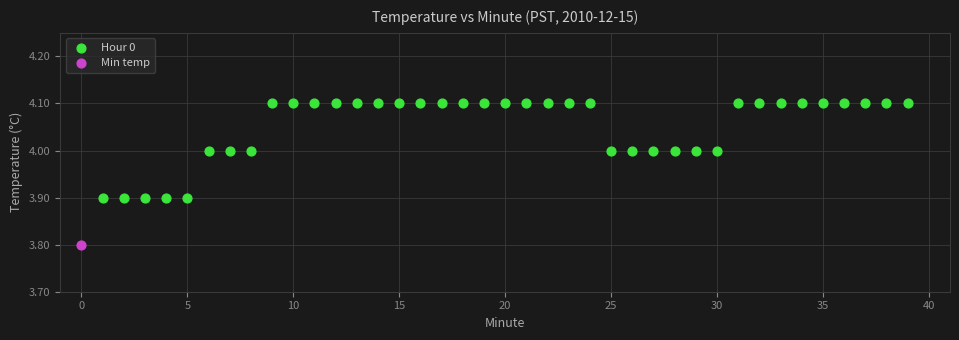

What are all the series names shown in the legend?

Hour 0, Min temp